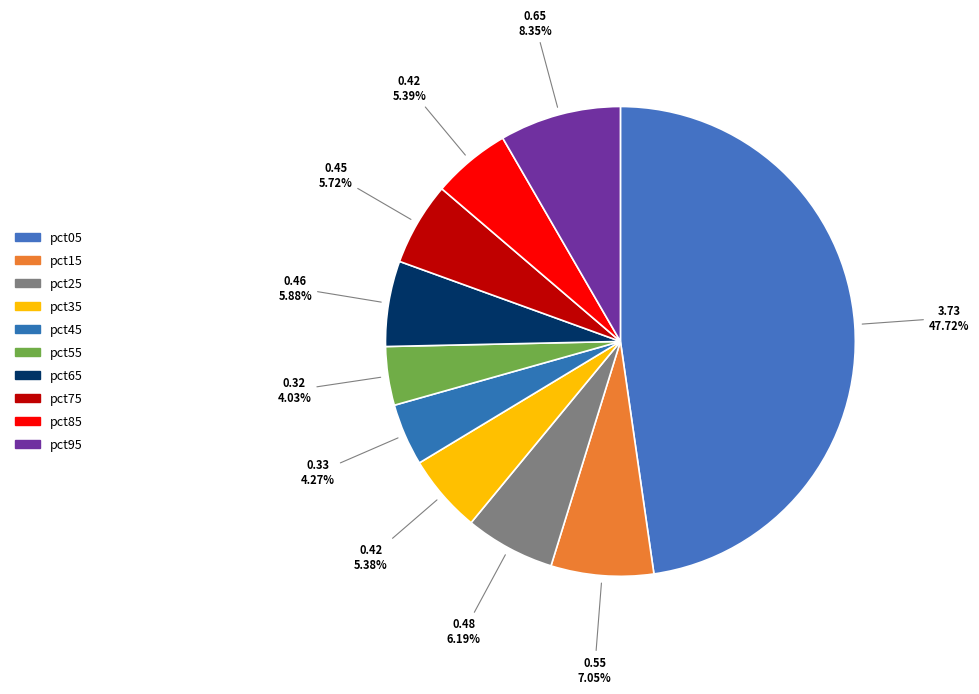

What is the smallest slice in the pie chart?

pct55